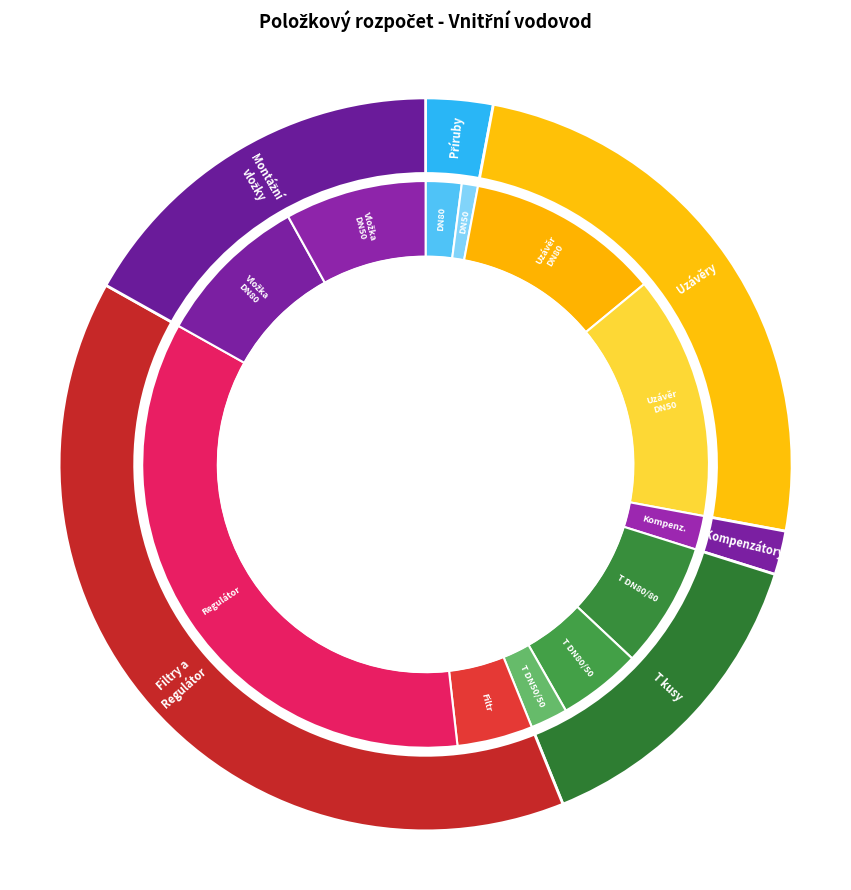

How much of the chart is everything except Kompenzátor DN80?

98.1%